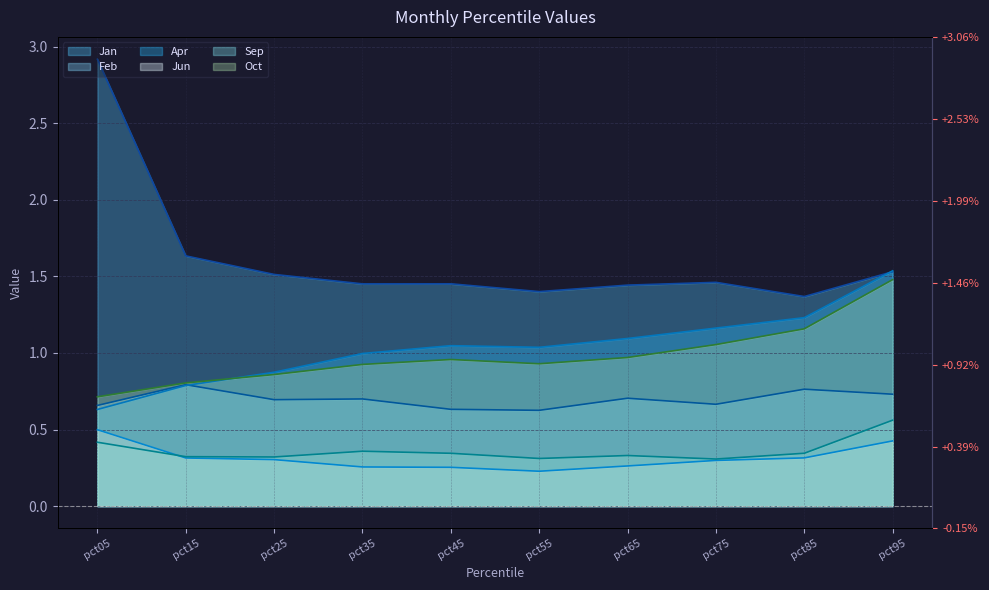

Between pct15 and pct25, which series saw the biggest shift?

Jan